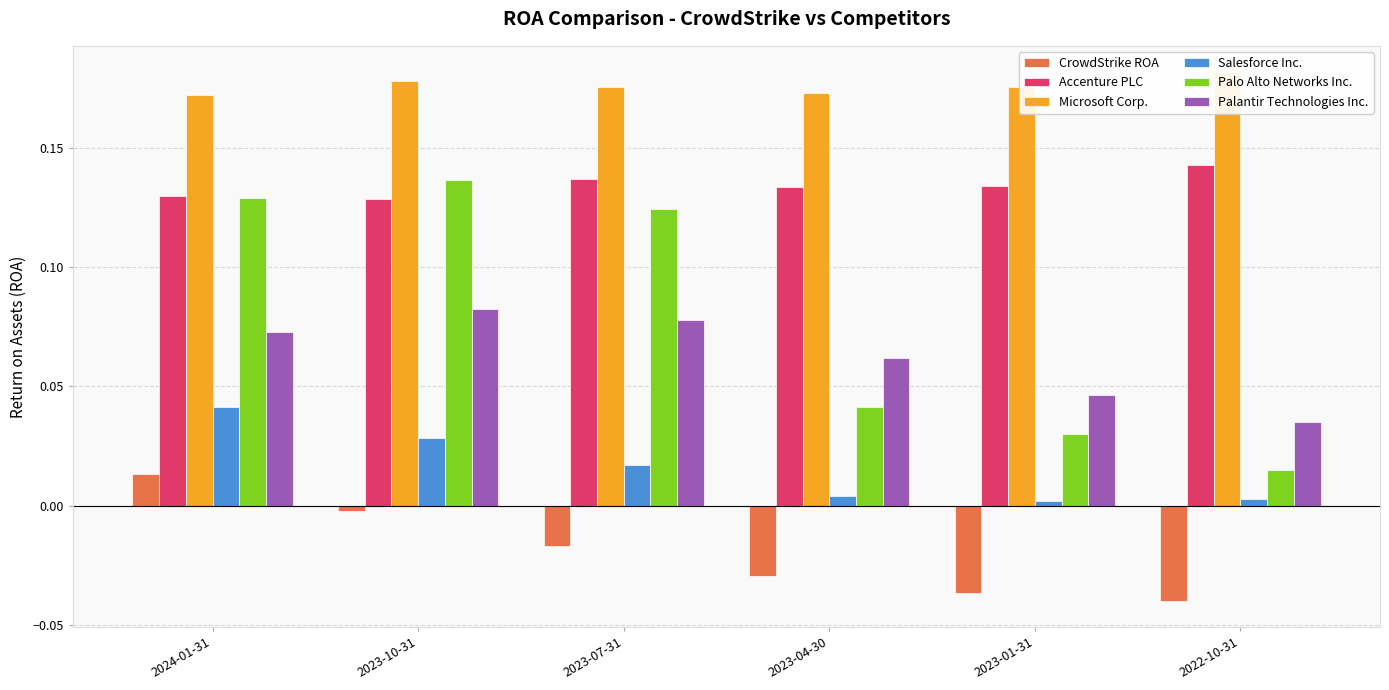

What is the label of the 1st bar from the left?

2024-01-31